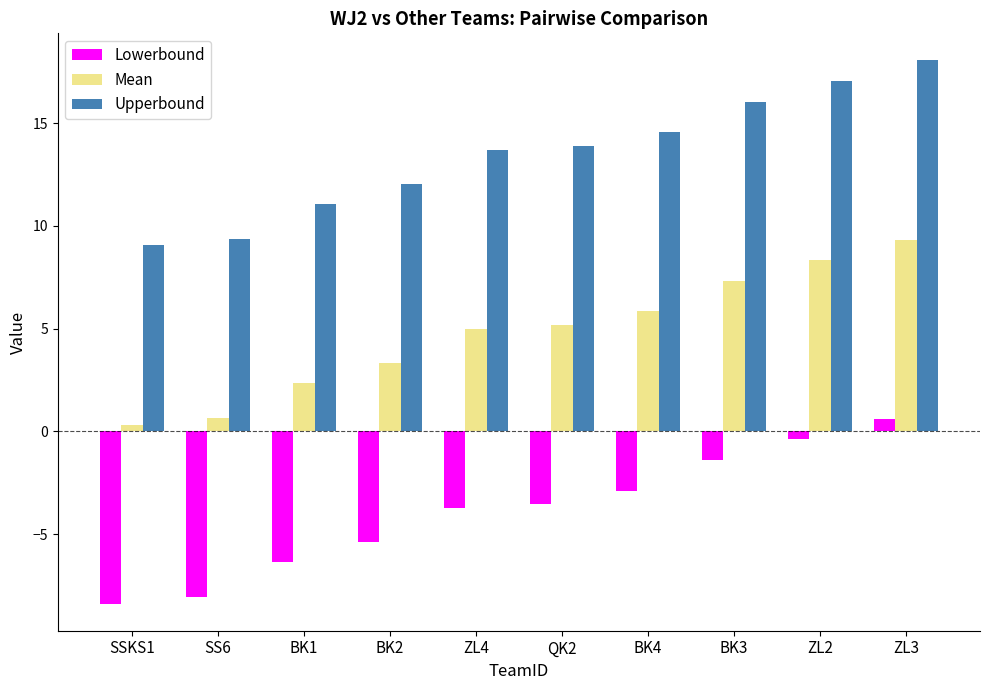

What is the spread (max minus min) of values at BK3?

17.4